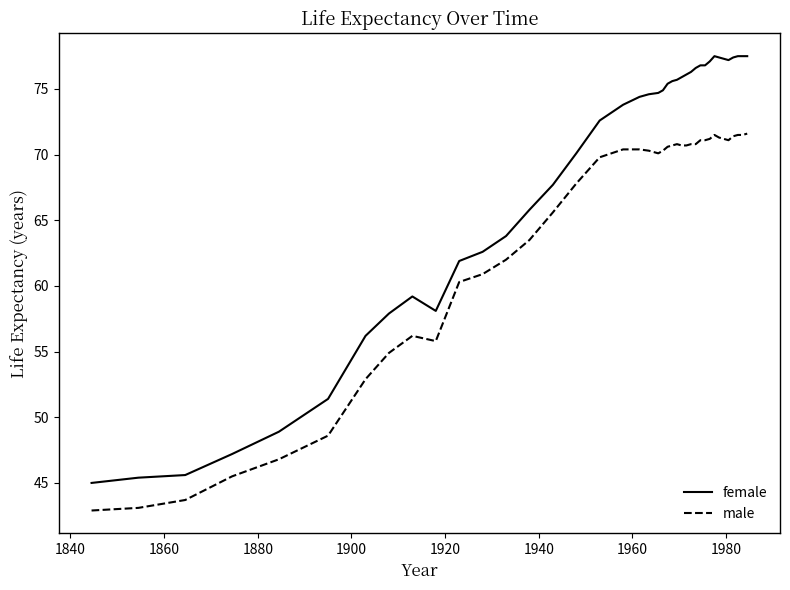

True or false: male and female intersect in this chart.

False